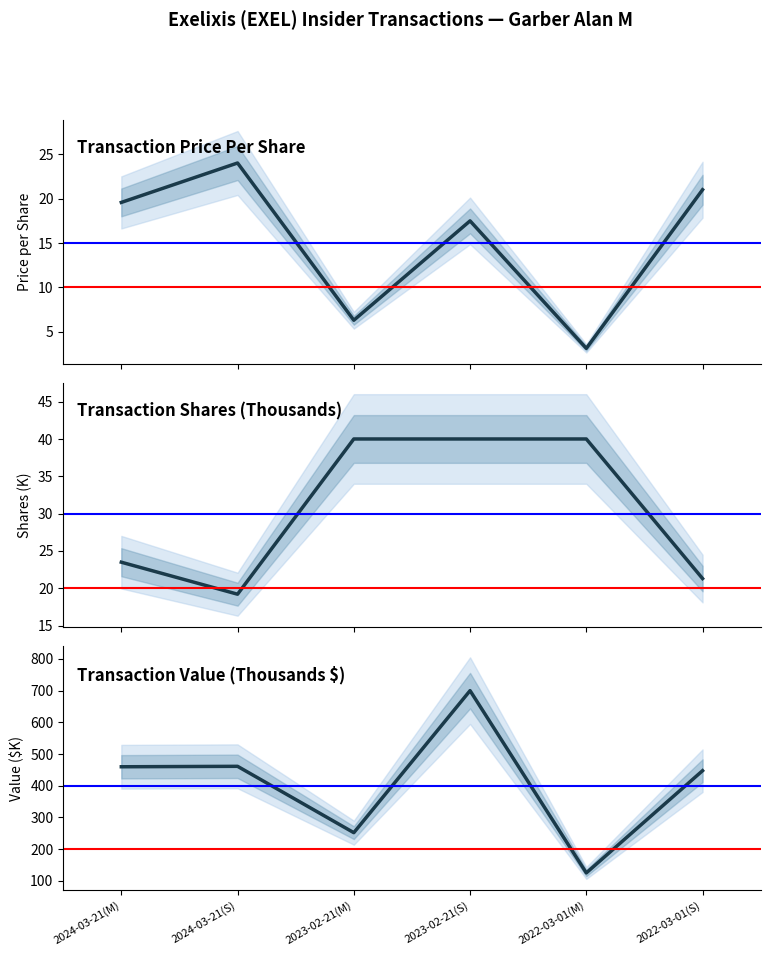

At which category does transactionValue (K) reach its first local valley?

2023-02-21(M)